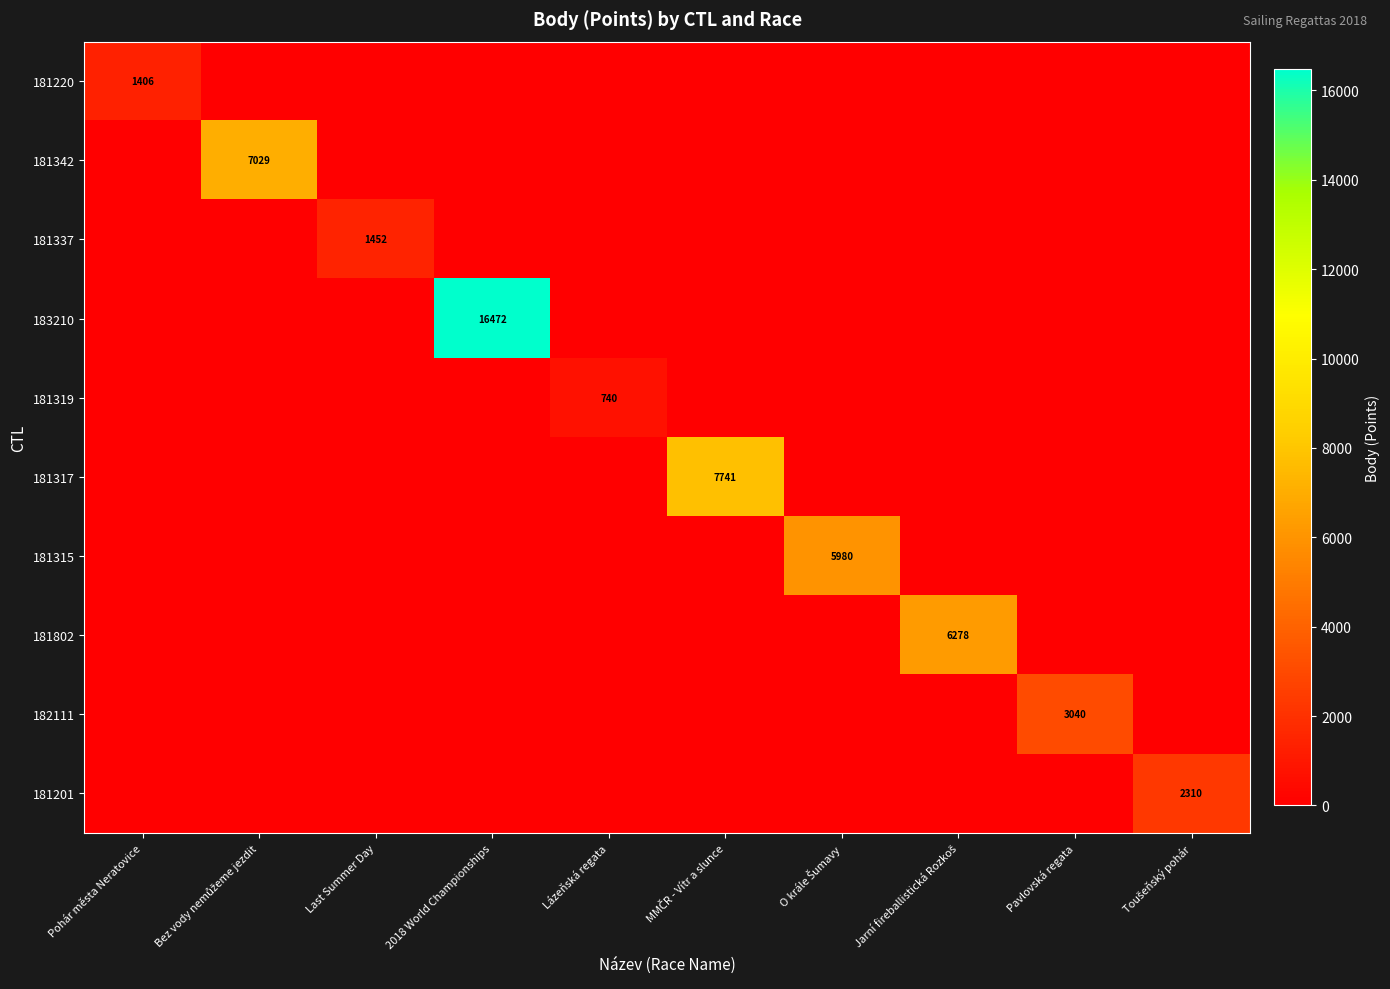

Which series has the largest total across all categories?

183210